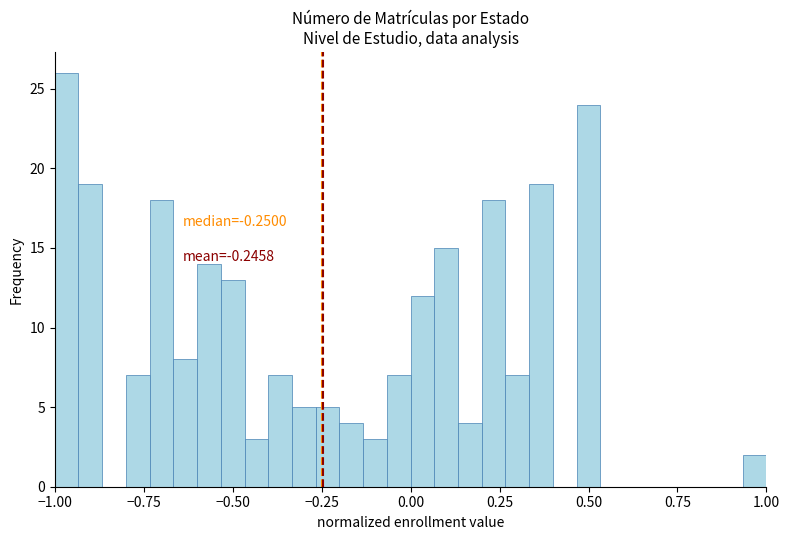

Read against the x-axis, roughly where is the centre of the tallest bar?

-0.95